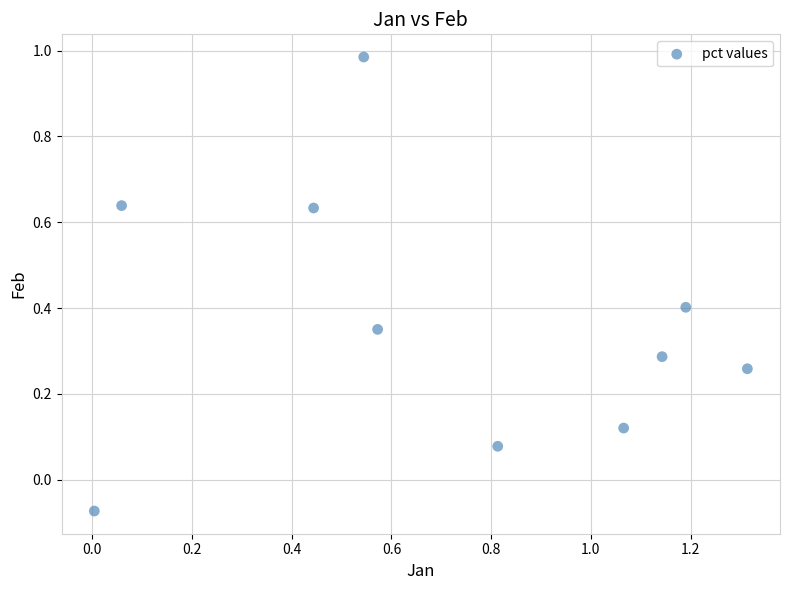

What is the average X value?

0.7